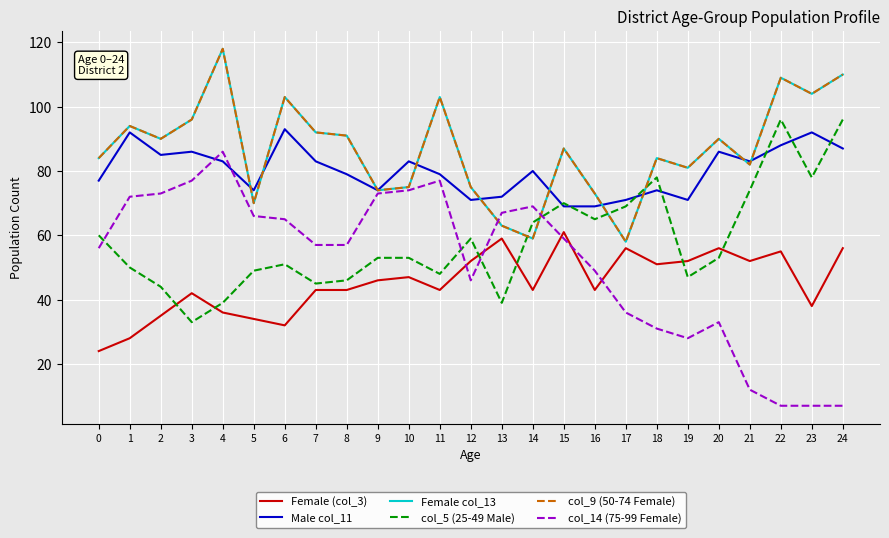

Which category has the highest value in the Female (col_3) series?

15